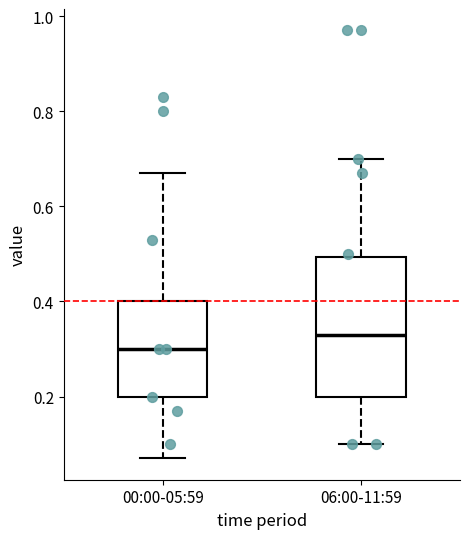

Which box has the lowest median line?

00:00-05:59